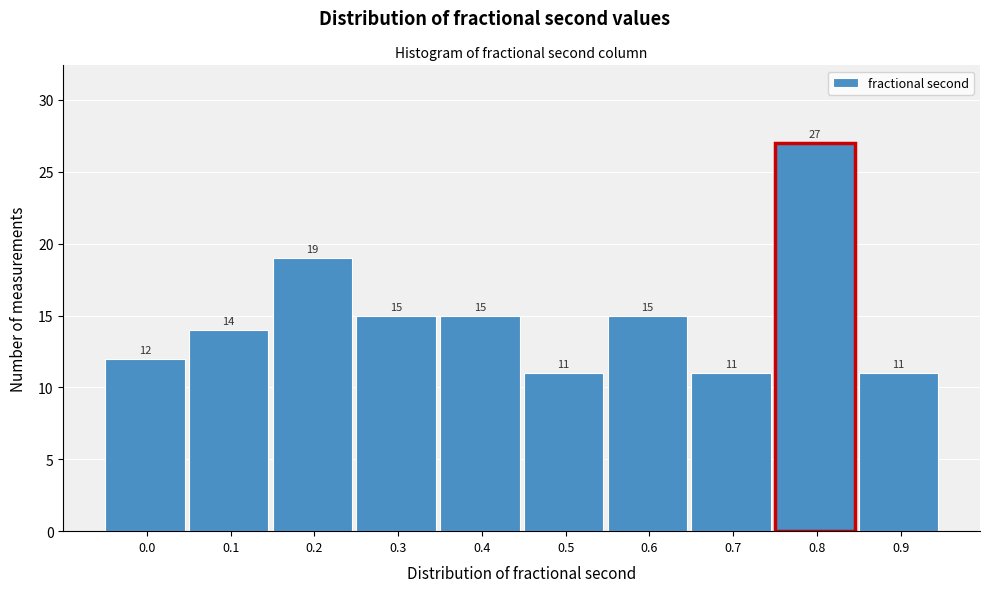

Reading right to left, extract all data points from this chart.

0.9=11	0.8=27	0.7=11	0.6=15	0.5=11	0.4=15	0.3=15	0.2=19	0.1=14	0.0=12